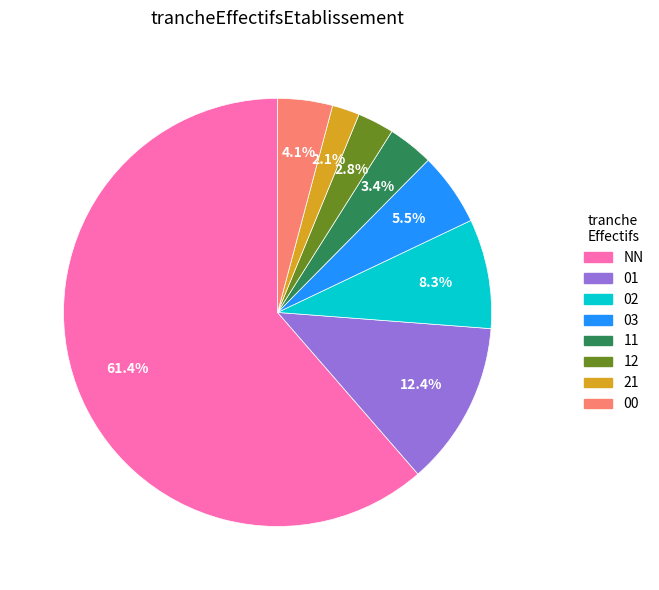

Does NN account for over 50% of the chart?

Yes